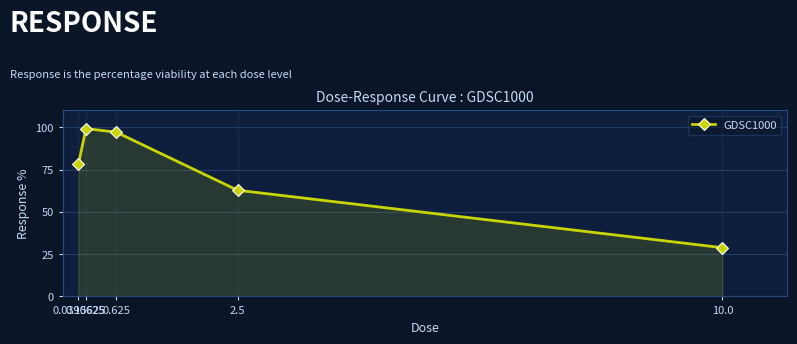

Rank the categories by value from highest to lowest.

0.15625, 0.625, 0.0390625, 2.5, 10.0